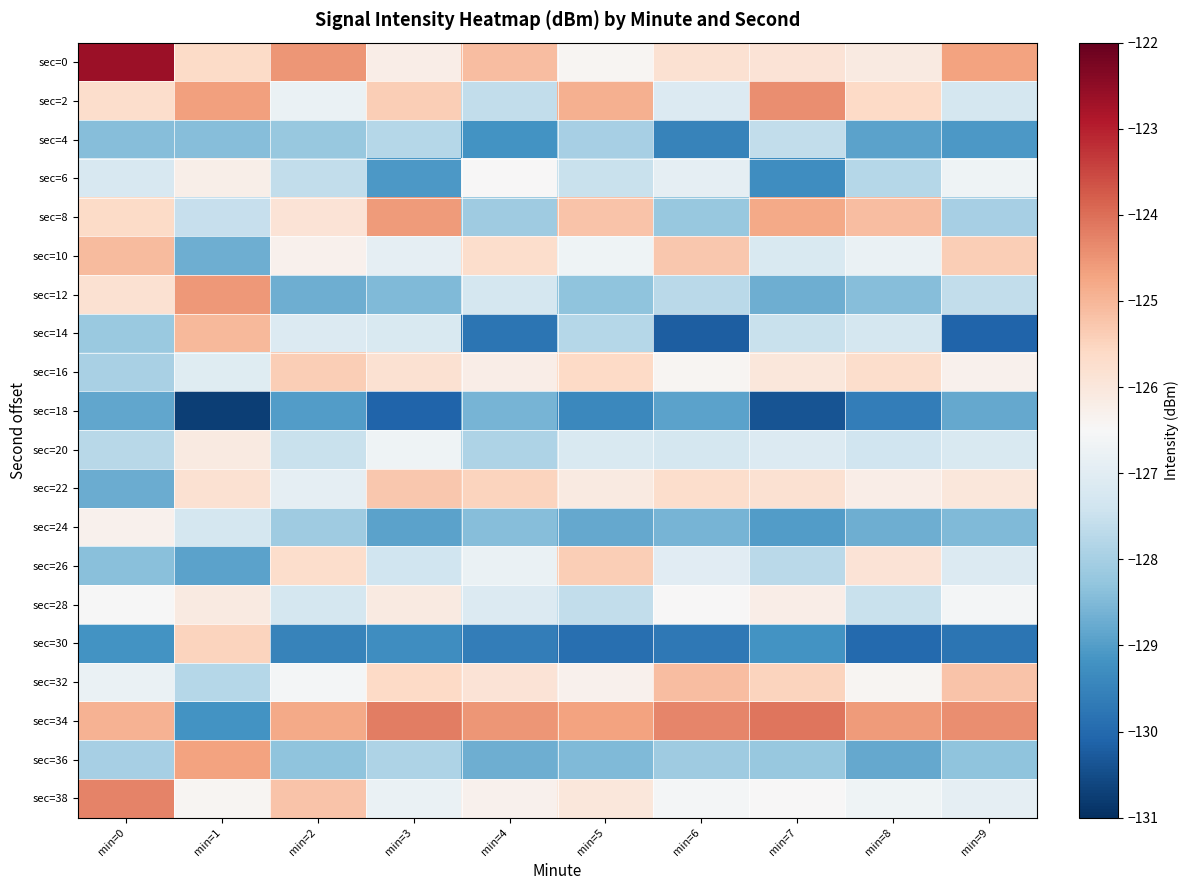

At how many categories does at least one series exceed -129?

10